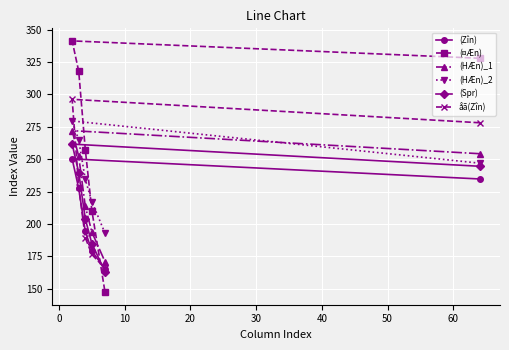

Which series has the largest range (max minus min)?

(¤Æn)